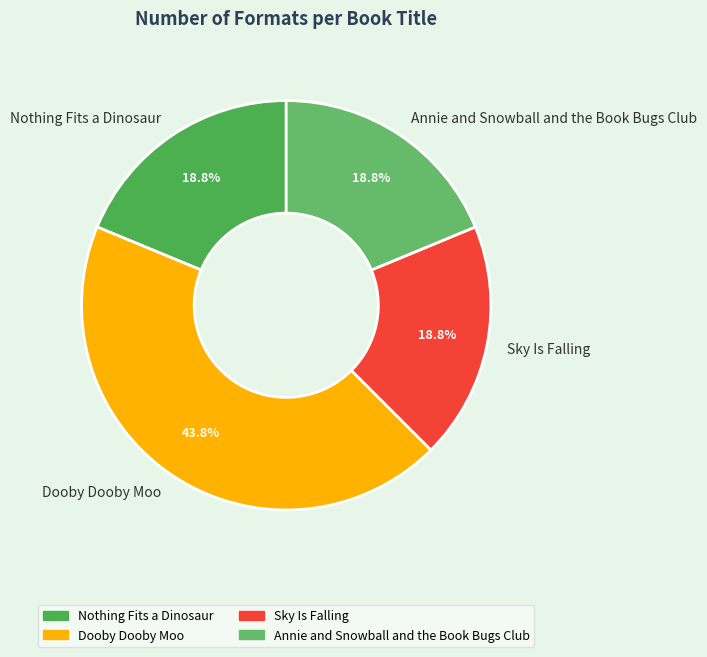

To the nearest percent, what is the difference between the largest and smallest slice percentages?

25%